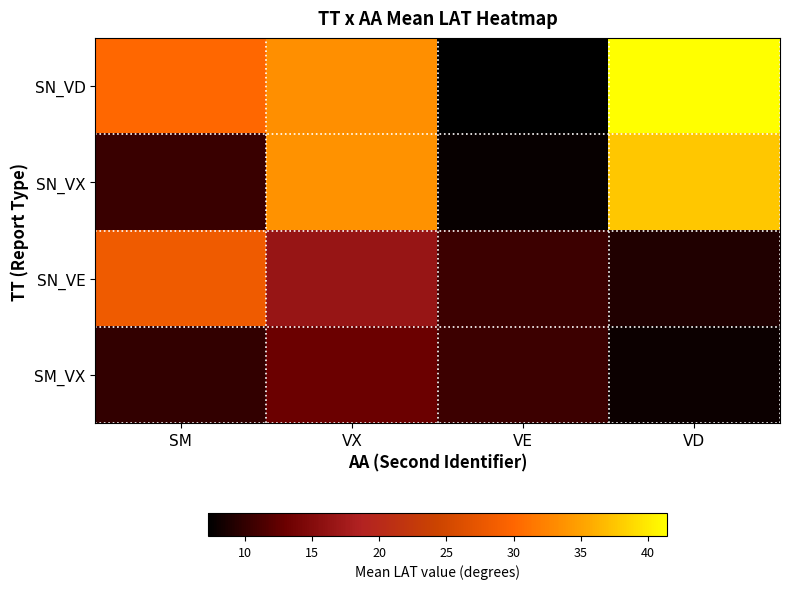

Reading left to right, list all the values displayed in this chart.

SN_VD: SM=30.2	VX=33.5	VE=7.3	VD=41.4
SN_VX: SM=10.4	VX=33.8	VE=7.7	VD=37.6
SN_VE: SM=28.3	VX=16.5	VE=10.6	VD=9.1
SM_VX: SM=10.0	VX=13.1	VE=10.5	VD=8.0